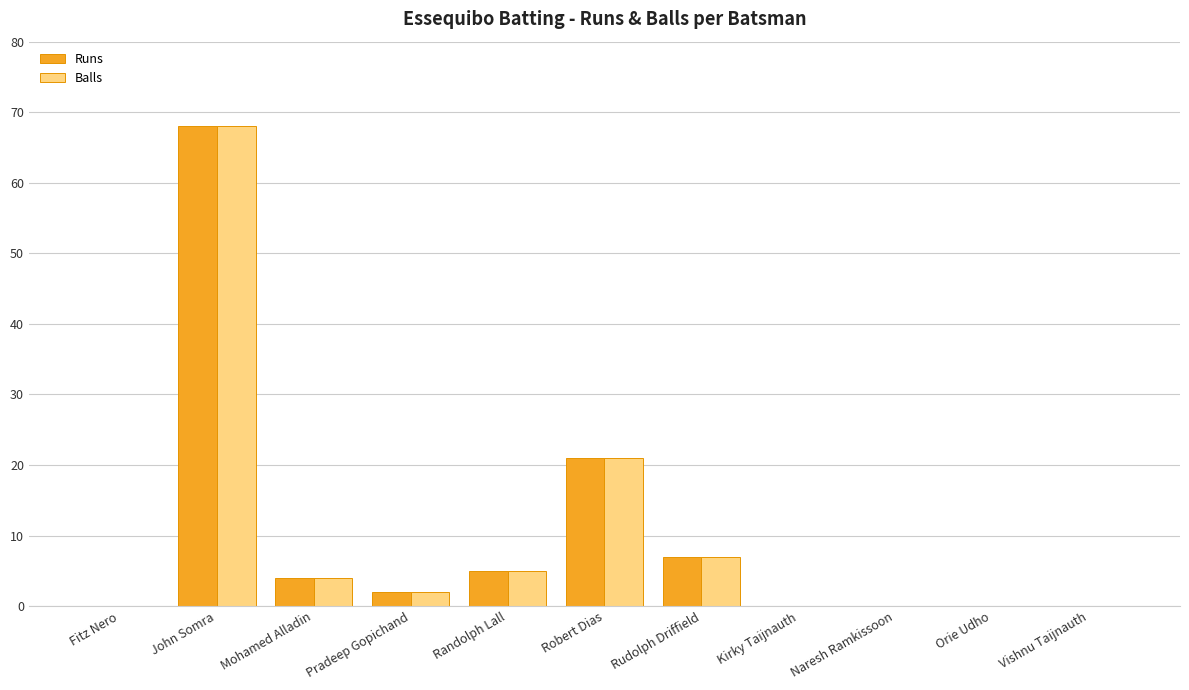

What value does the Runs series have at John Somra, to the nearest 5?

70